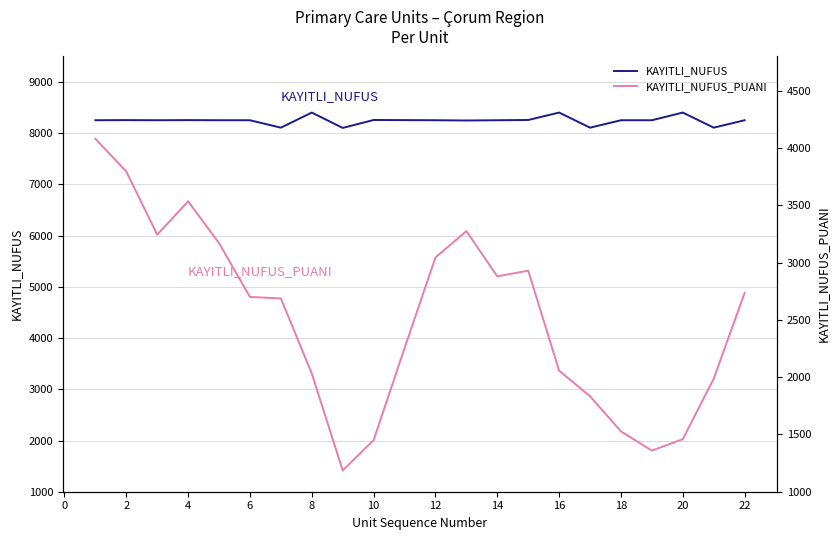

Which series has the largest range (max minus min)?

KAYITLI_NUFUS_PUANI